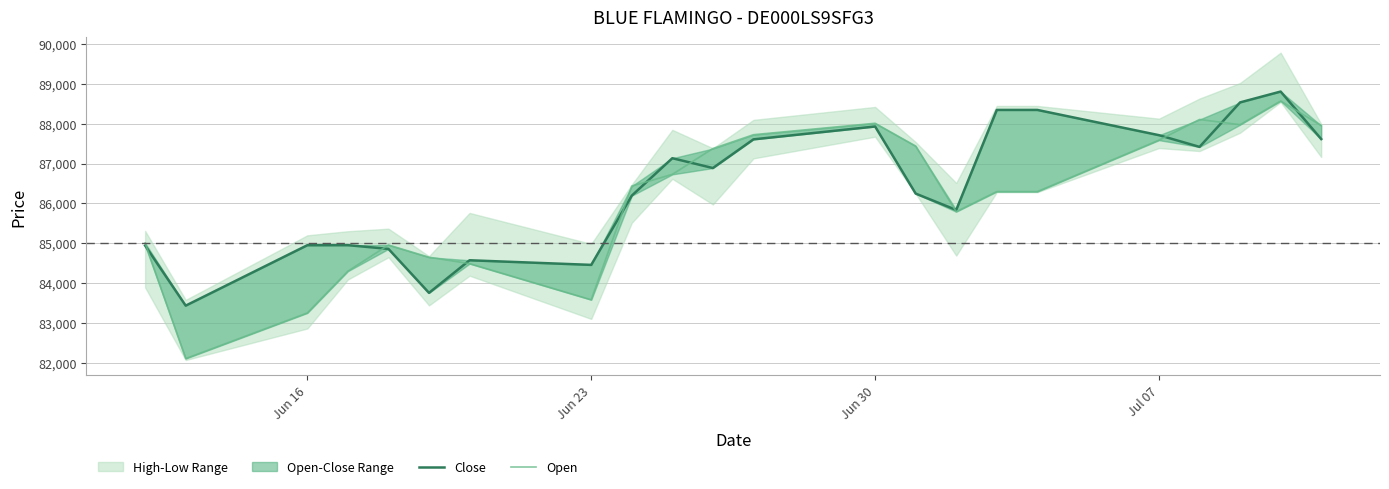

How many intersections are there between Close and Open?

10